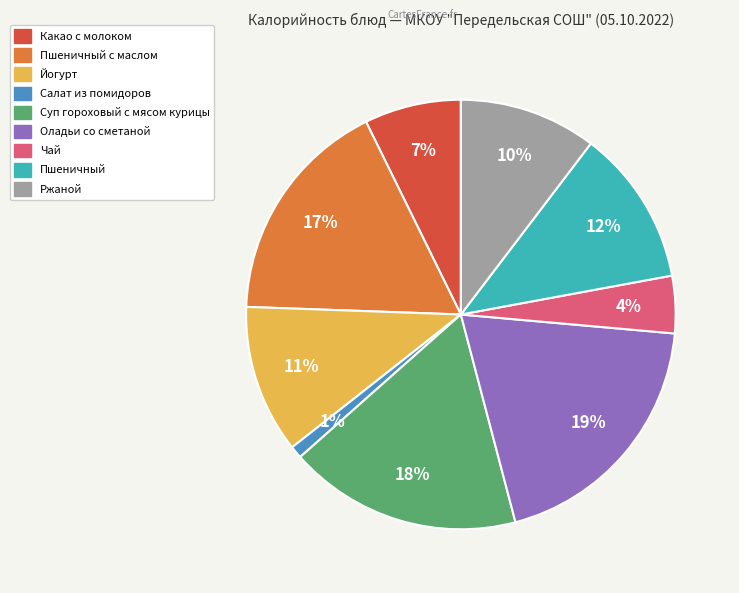

To the nearest percent, what is the average slice percentage?

11%